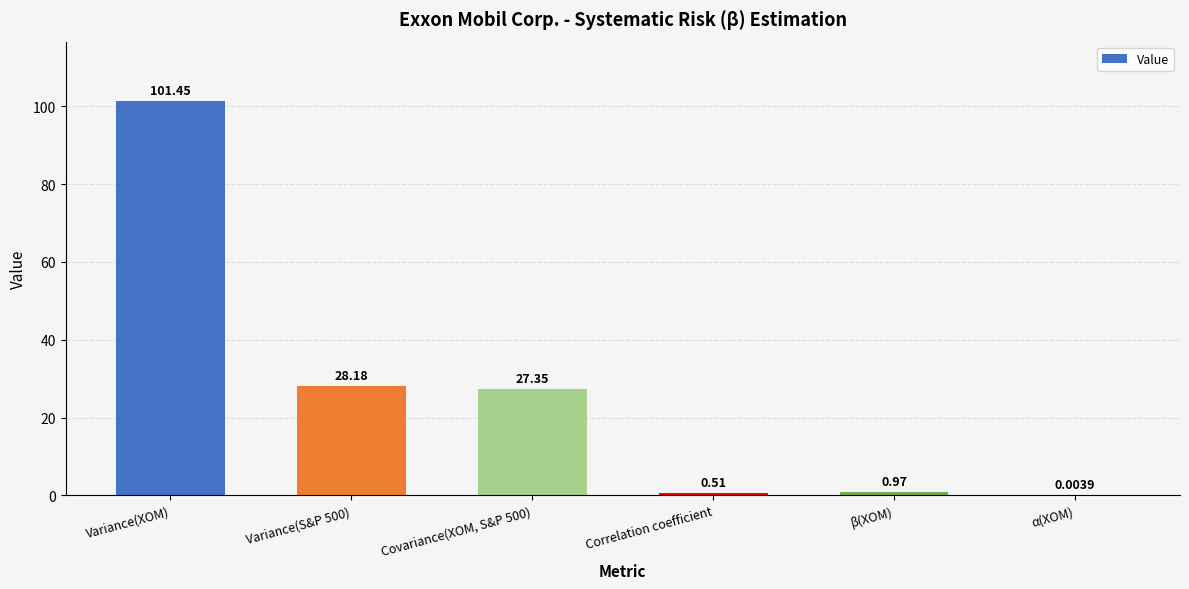

What is the sum of all values?

158.5